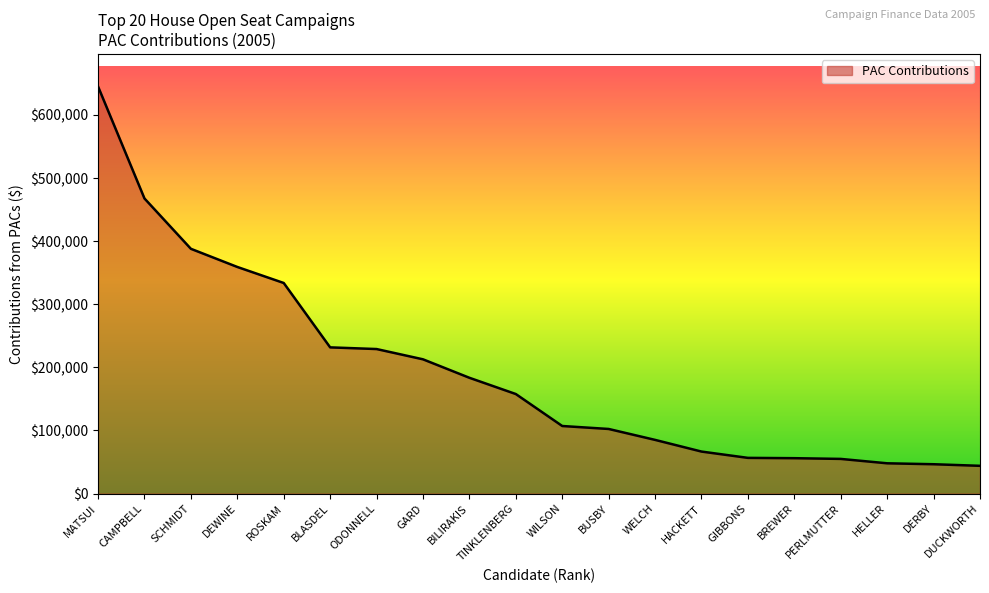

What is the sum of all values?

3875848.0